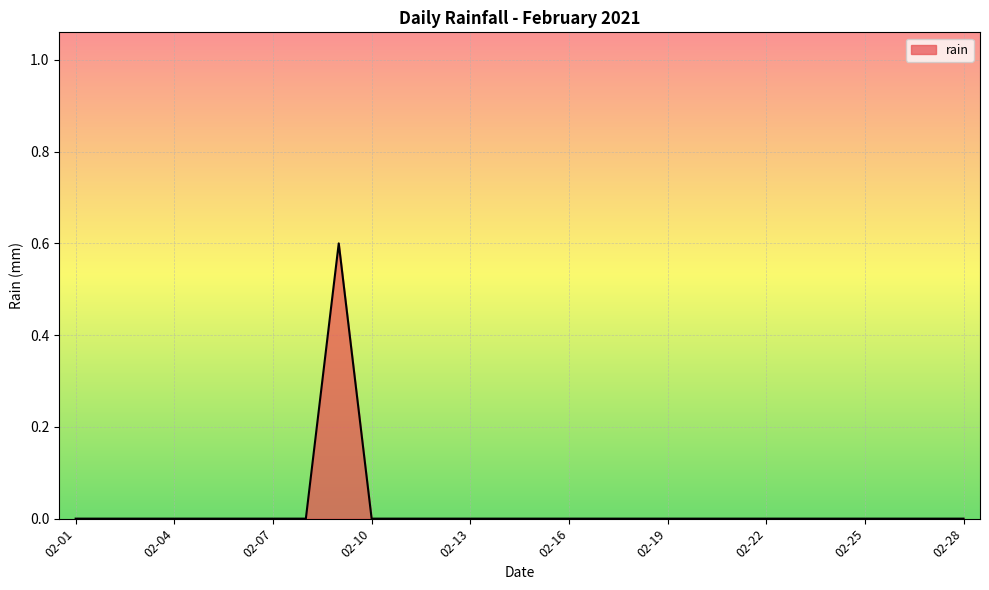

What is the difference between the maximum and minimum values?

0.6